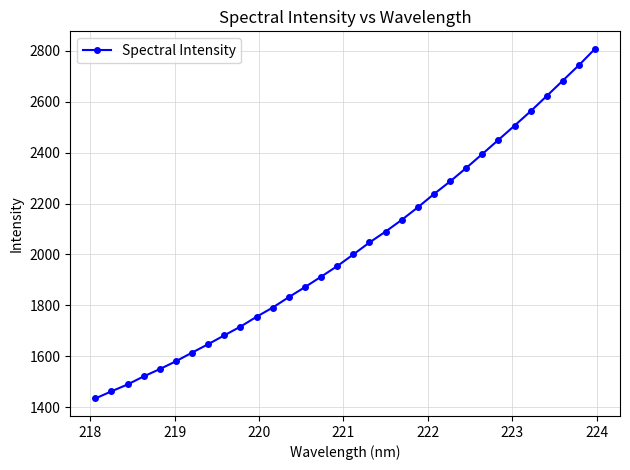

True or false: the data has more than 2 interior local peaks.

False